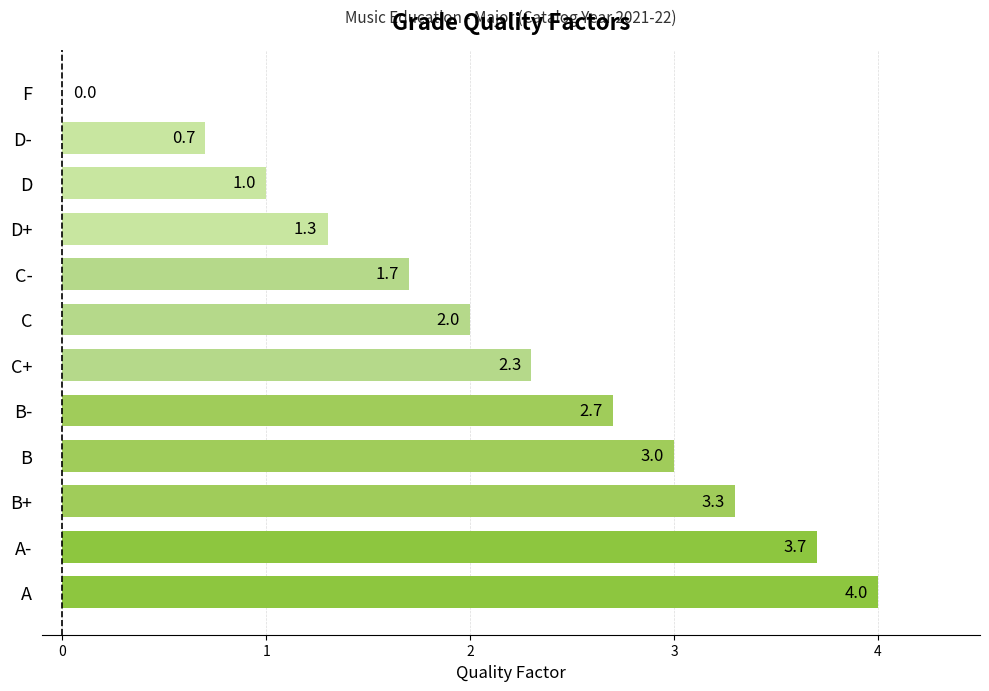

What value does the data have at D?

1.0